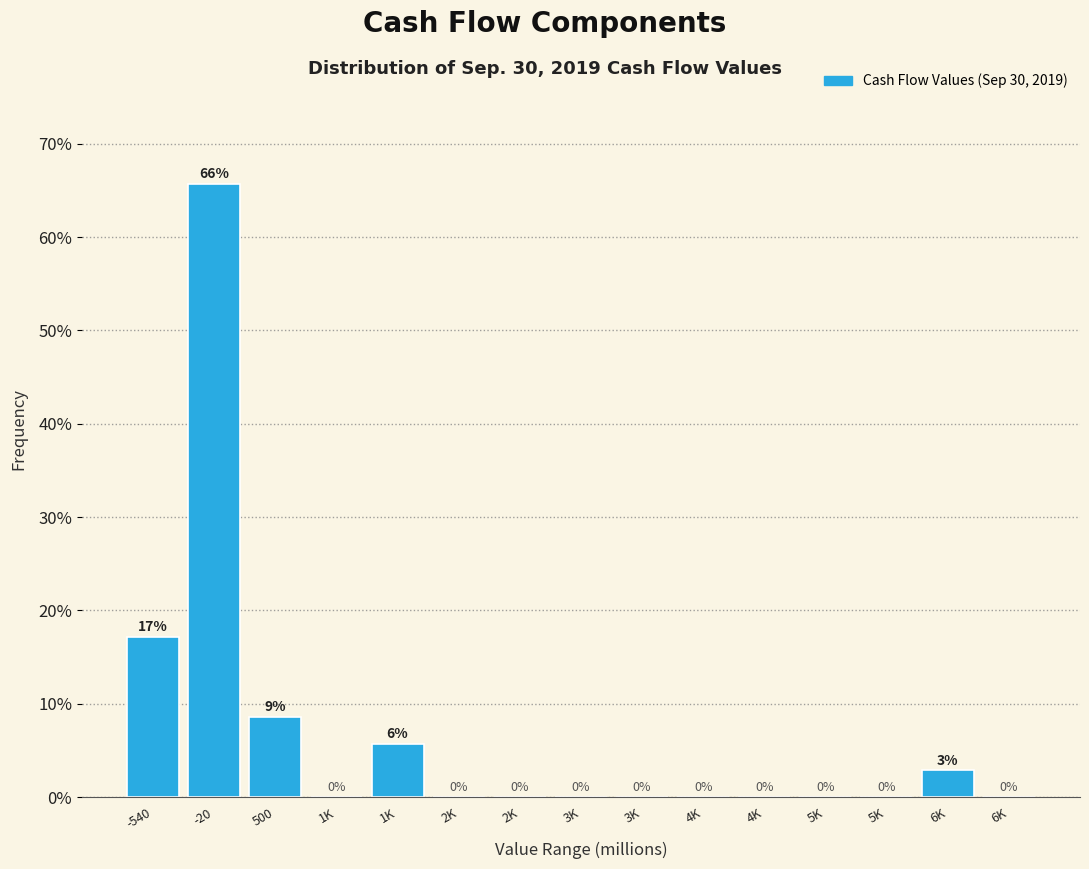

How many values are above zero?

5